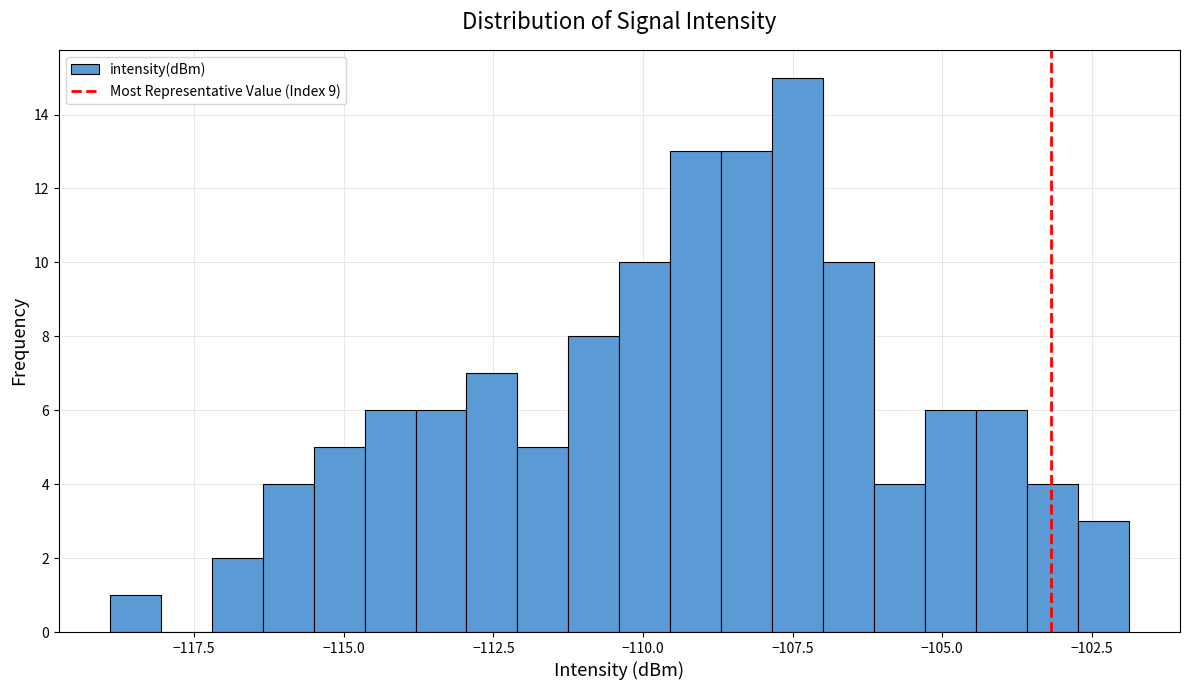

Around what value on the x-axis is the tallest bar? Give the approximate position of its centre, as read against the axis.

-107.5